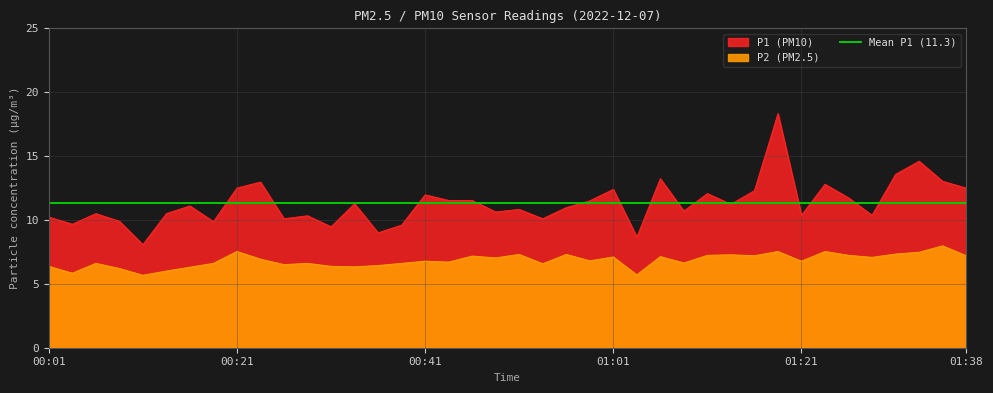

True or false: P1 and P2 cross at least once.

False